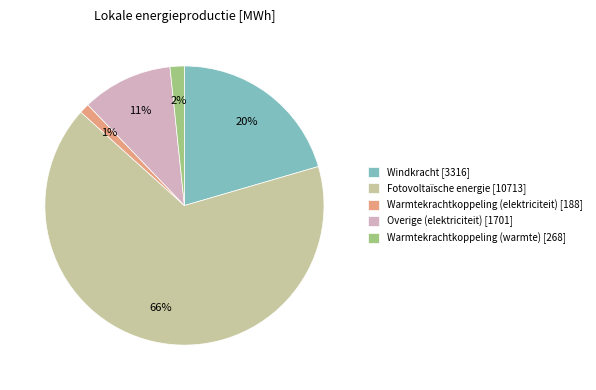

The Windkracht slice represents 11% of the pie. True or false?

False